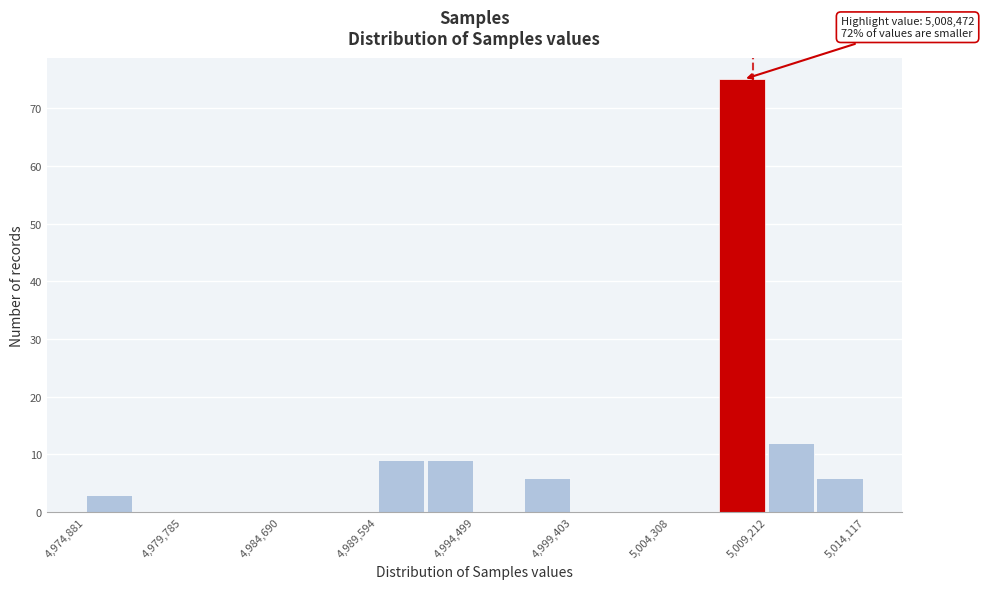

Which range on the x-axis has the tallest bar?

5007000 to 5009000